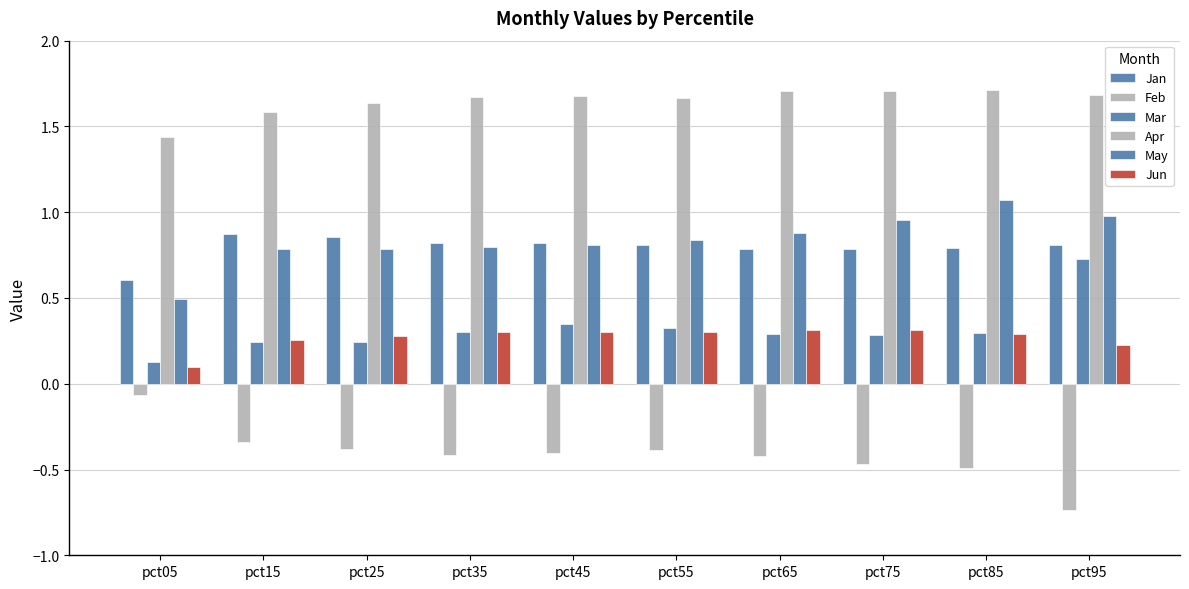

Does the chart contain any negative values?

Yes